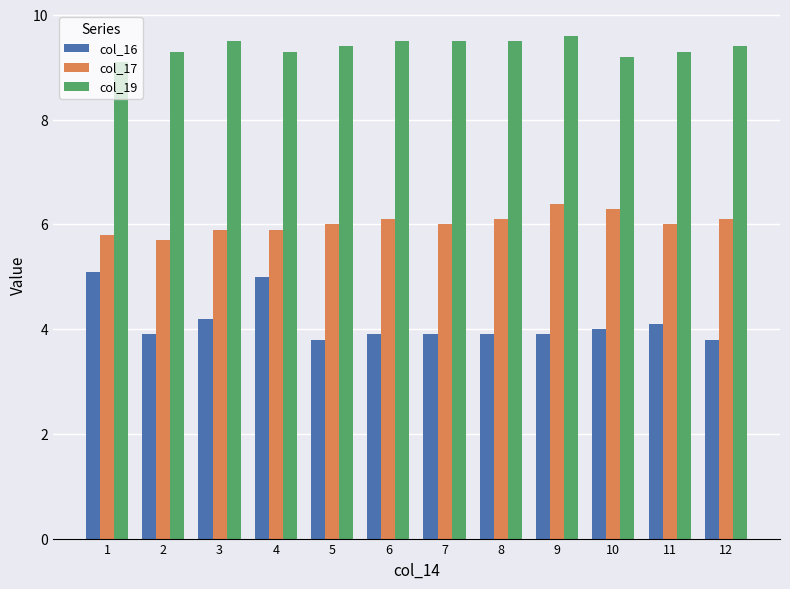

How many bars are there in total?

36